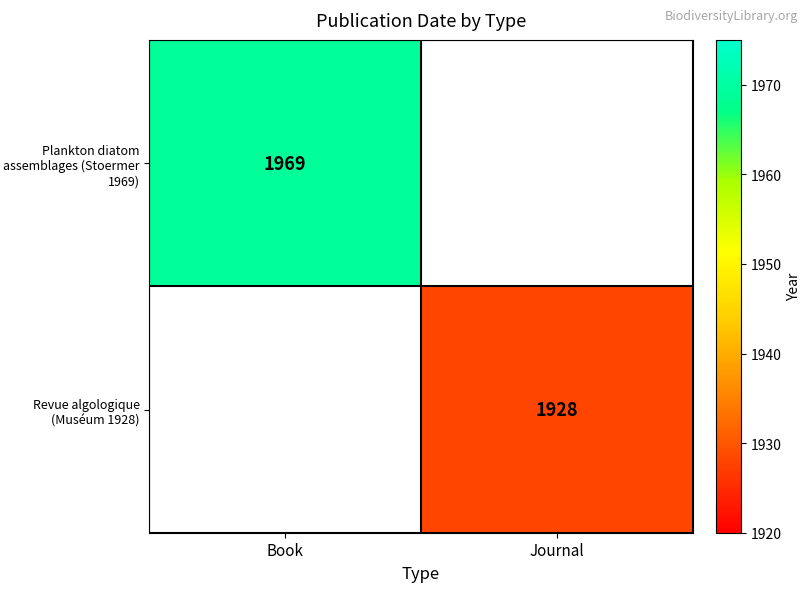

The Revue algologique (Muséum 1928) series shows 1928 at Journal. True or false?

True